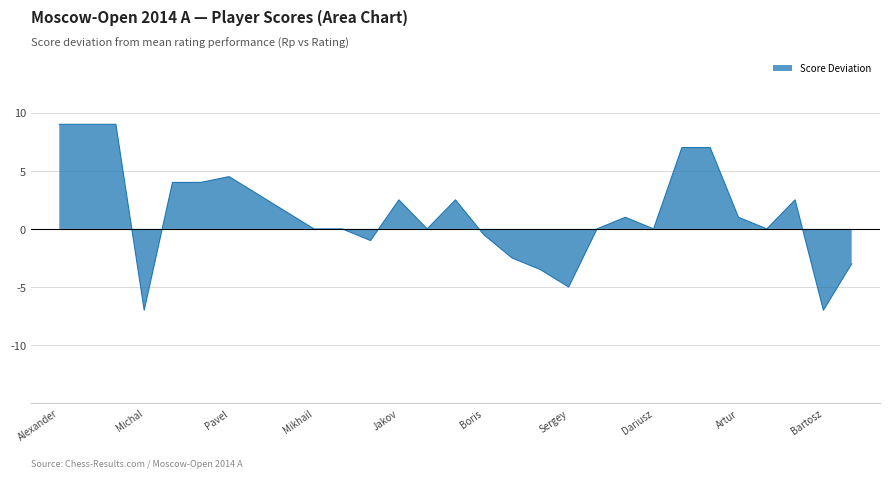

What is the minimum value shown in the chart?

-7.0